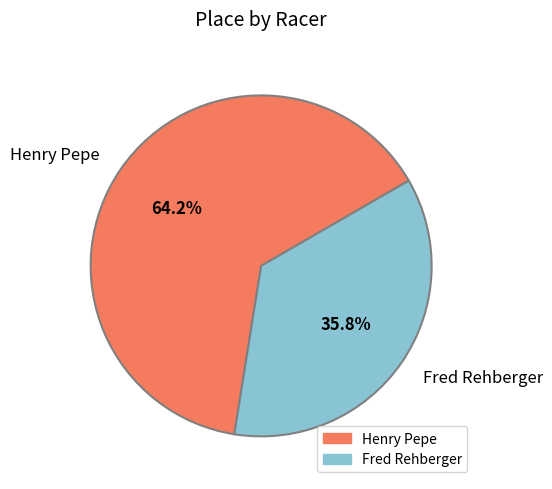

How many slices are in this pie chart?

2